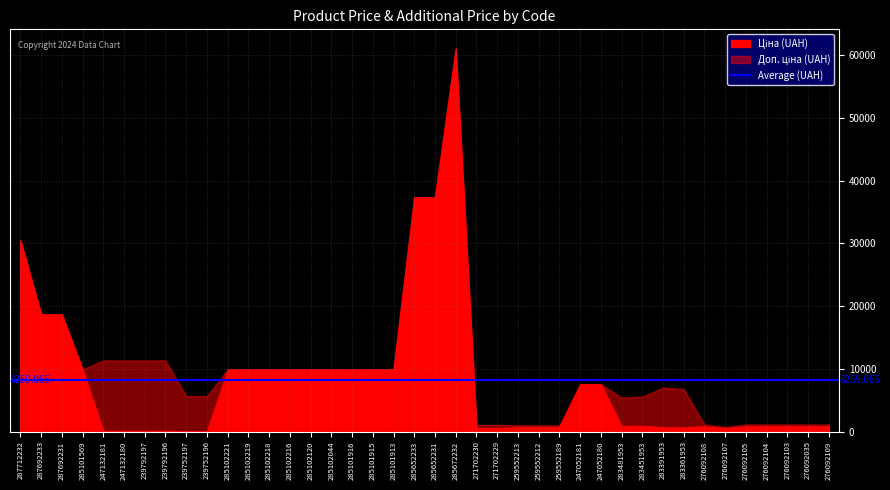

What is the label of the 12th point from the left?

285102219